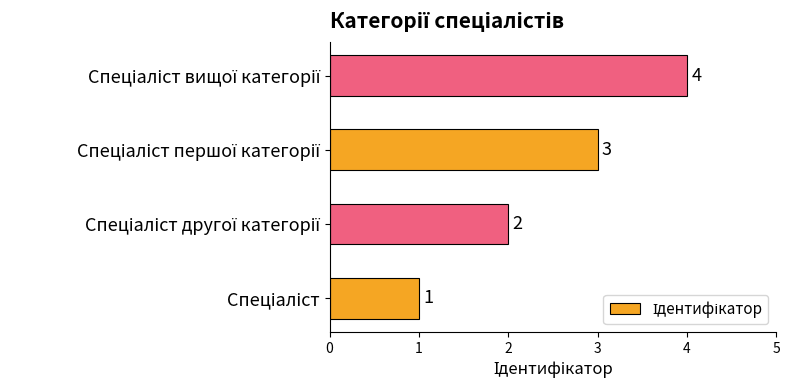

How many values are between 2 and 4?

3